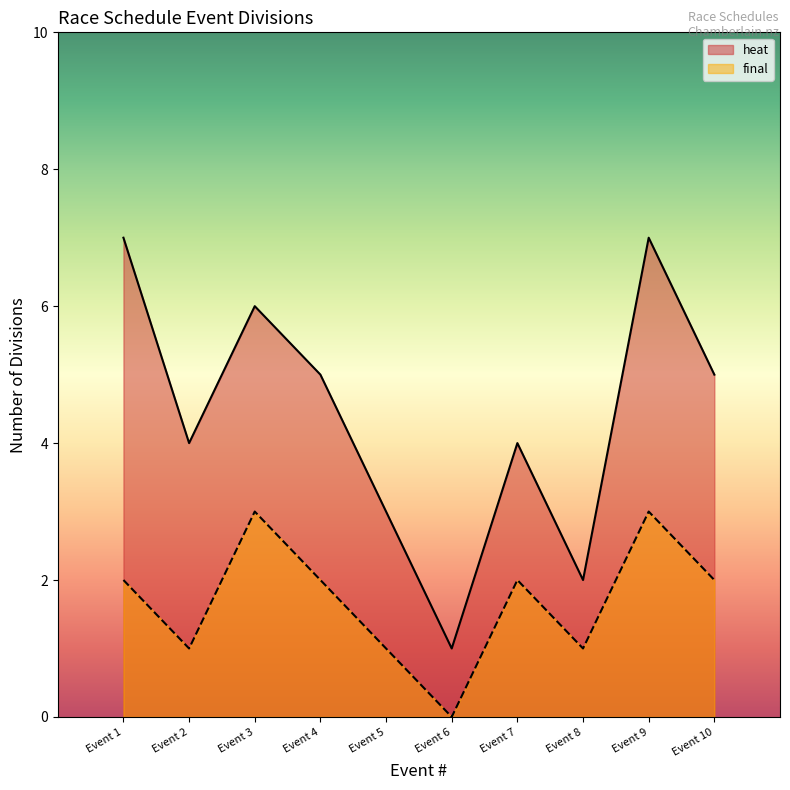

The value of final at Event 10 is 2. True or false?

True